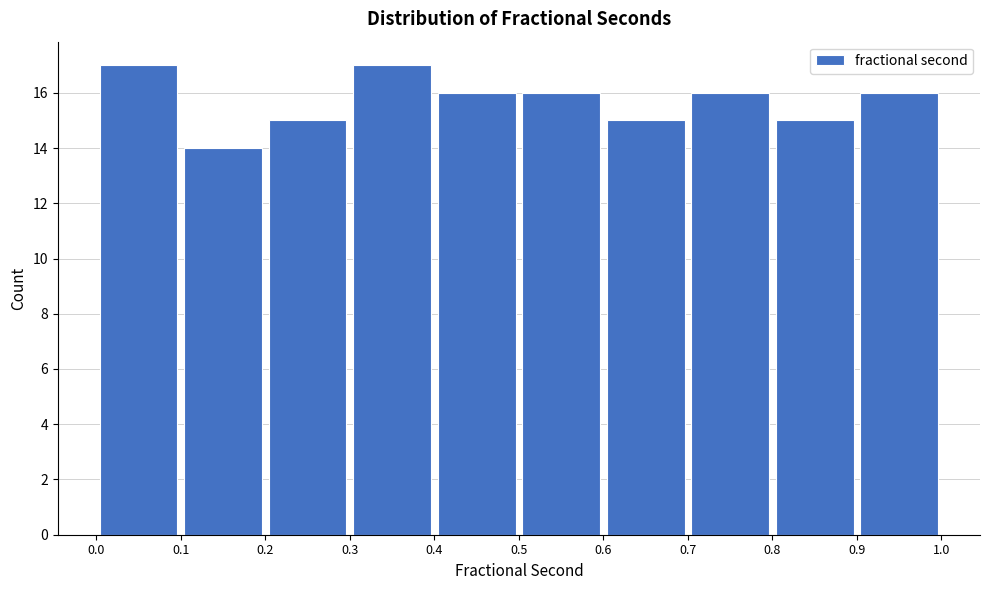

Reading left to right, list every bar in this chart as the range it spans on the x-axis followed by its height. The values are not printed on the chart, so give them approximately, as read against the axis.

0.0 to 0.1: 17
0.1 to 0.2: 14
0.2 to 0.3: 15
0.3 to 0.4: 17
0.4 to 0.5: 16
0.5 to 0.6: 16
0.6 to 0.7: 15
0.7 to 0.8: 16
0.8 to 0.9: 15
0.9 to 1.0: 16